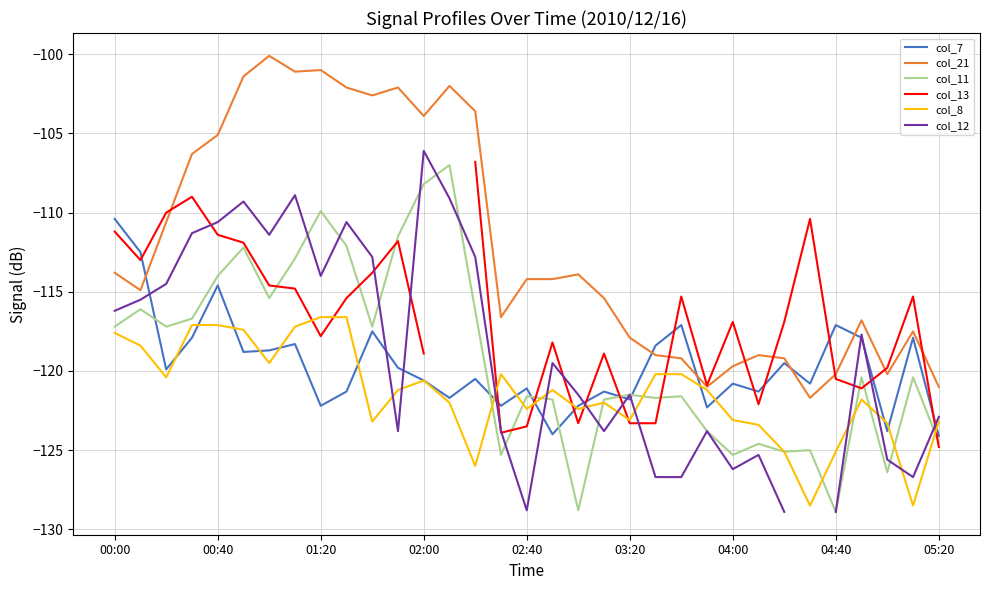

True or false: col_21 and col_11 cross at least once.

False